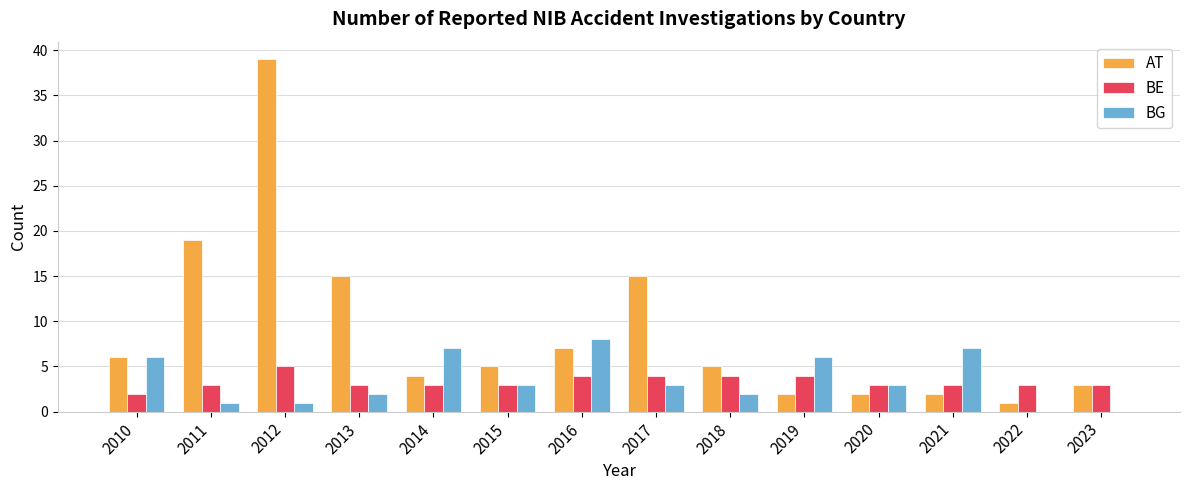

How many data points does each series have?

14